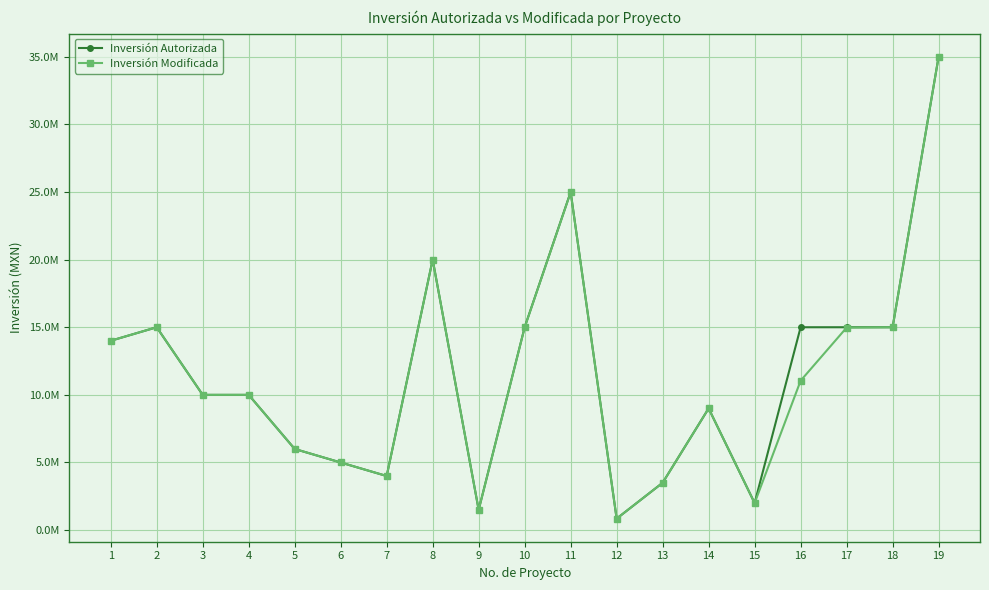

True or false: Inversión Autorizada and Inversión Modificada intersect in this chart.

False